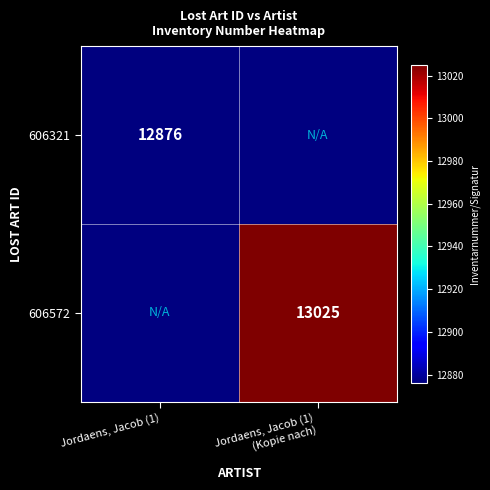

What is the greatest value displayed?

13025.0